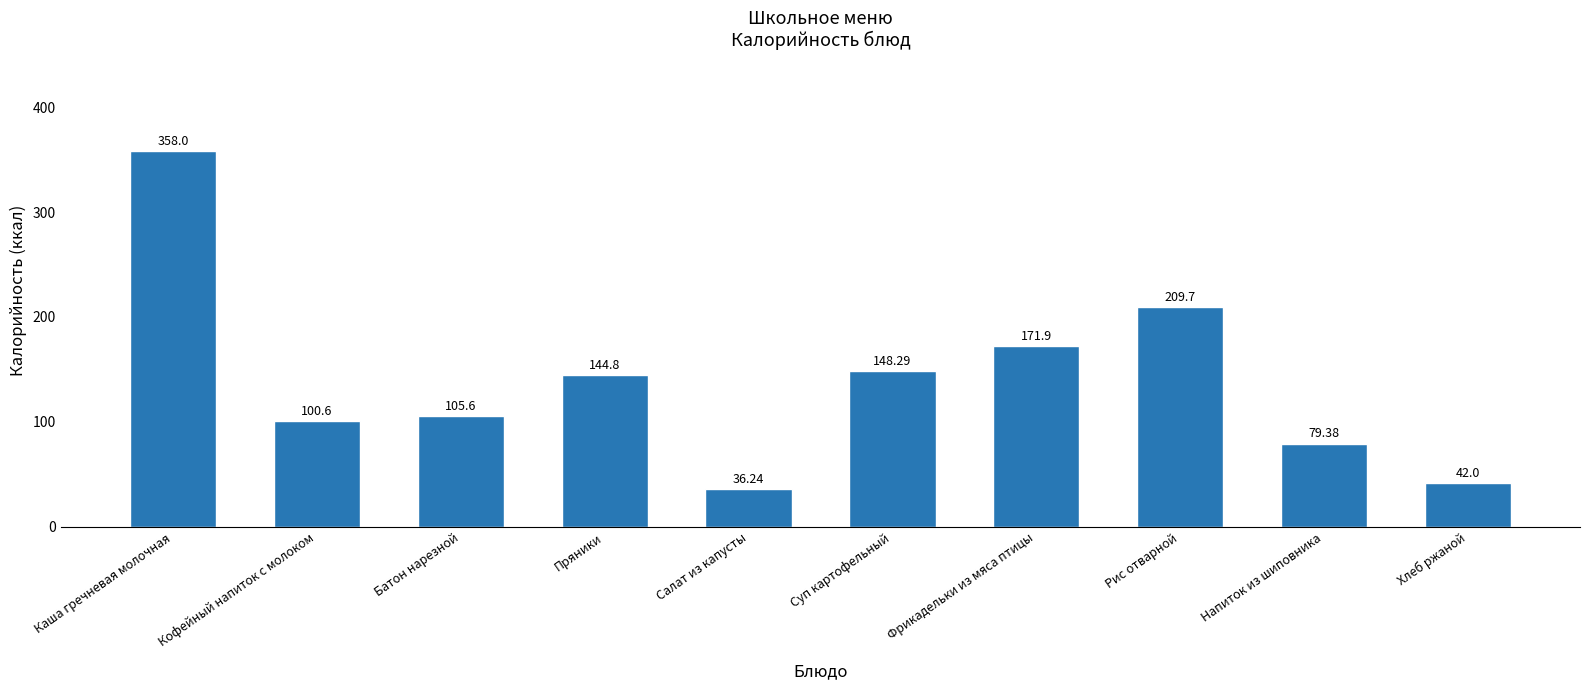

What is the minimum value shown in the chart?

36.2